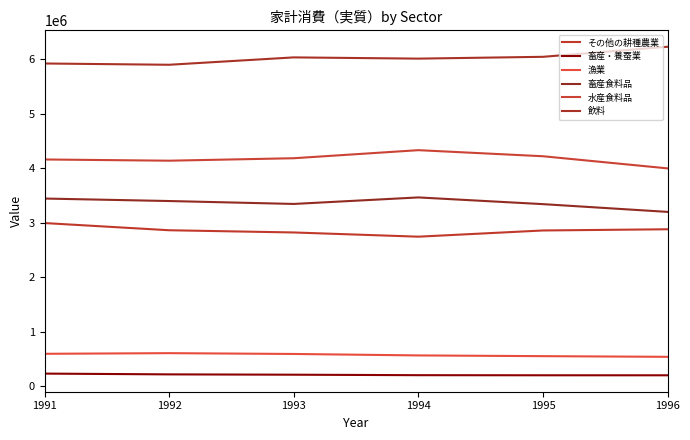

True or false: 畜産食料品 and 飲料 cross at least once.

False